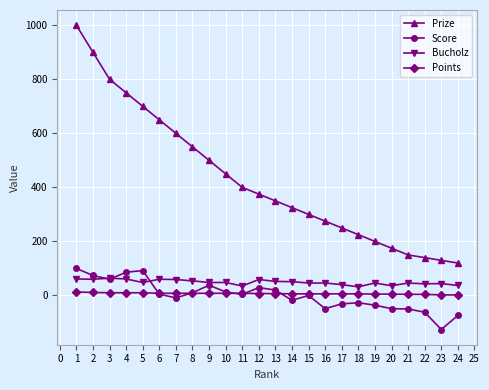

True or false: Prize and Bucholz cross at least once.

False